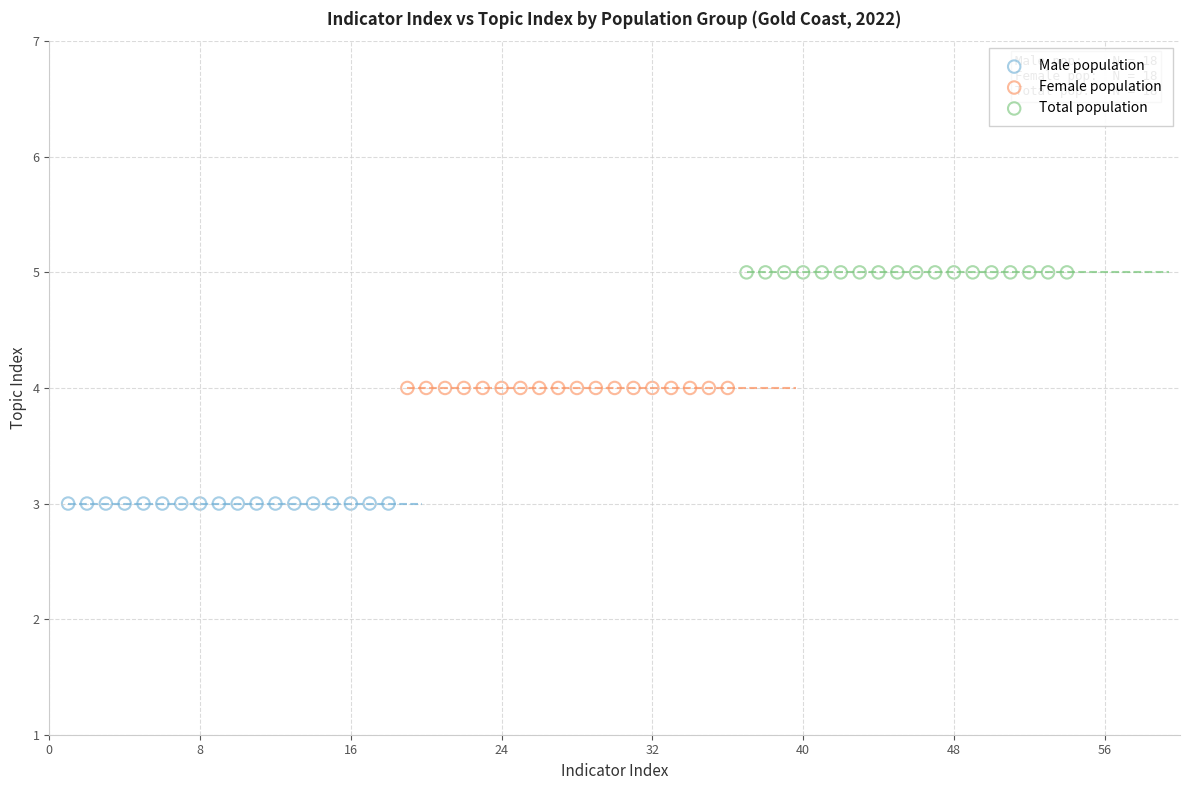

What are all the series names shown in the legend?

Male population, Female population, Total population